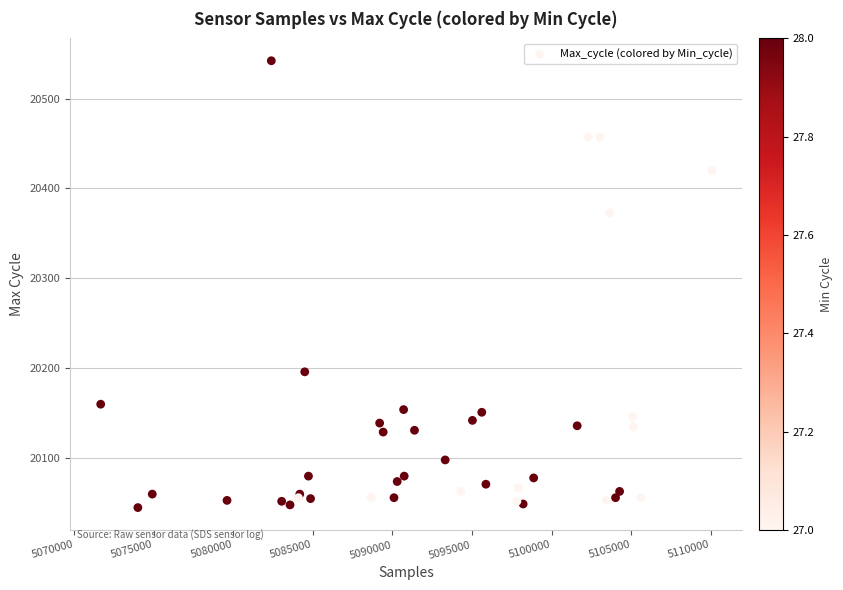

What Y value in the scatter plot is closest to 20293?

20373